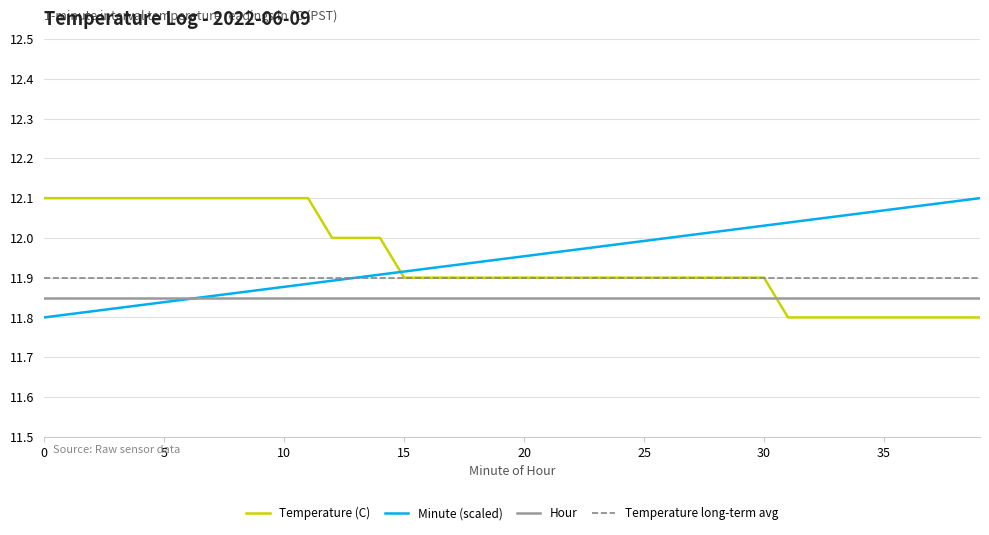

Which series ends up on top after the final intersection of Temperature (C) and Hour?

Hour